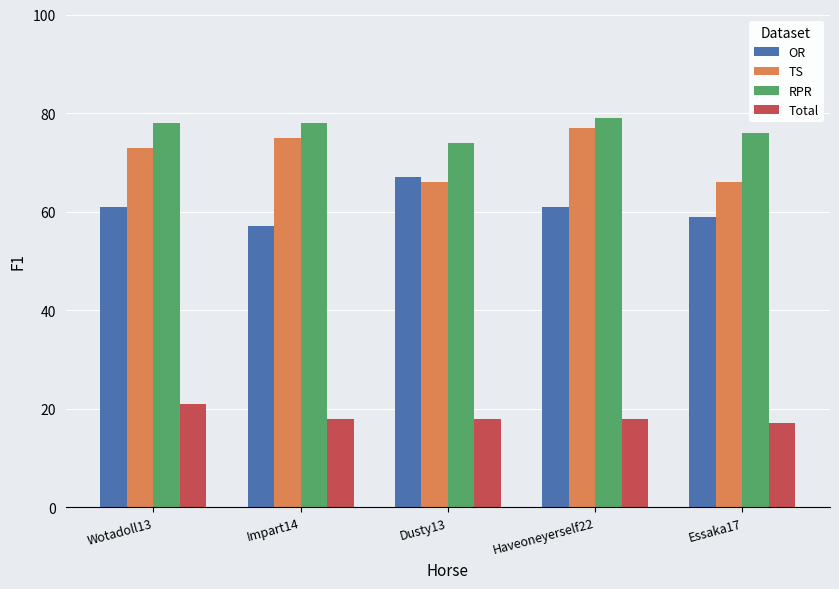

Read the Total value at Haveoneyerself22.

18